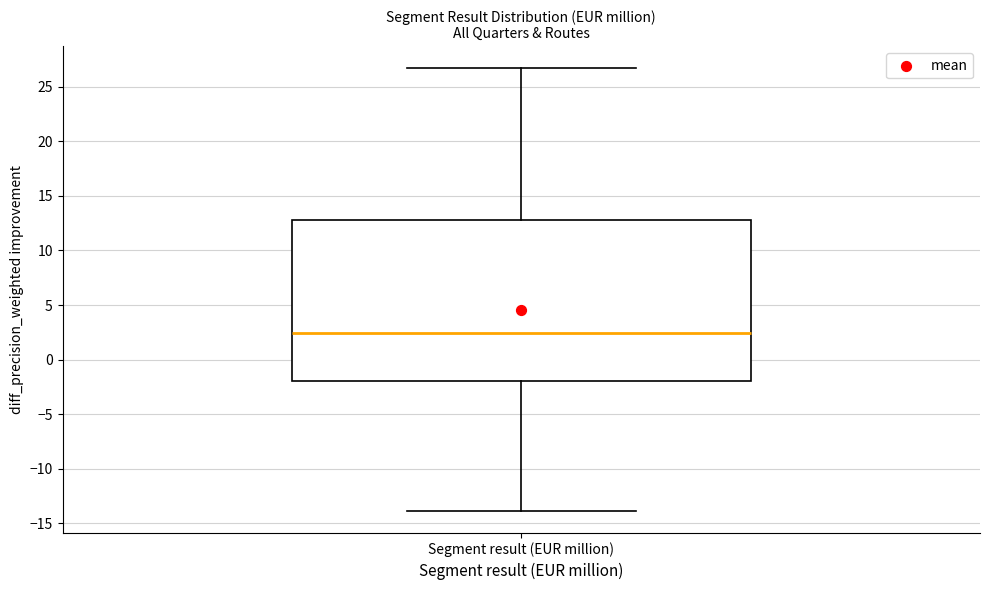

Read this box plot against the y-axis: the position of the median line, the range covered by the box, and the ends of both whiskers. The values are not printed on the chart, so give them approximately, as read against the axis.

median 2.5, box -2.0 to 13.0, whiskers -14.0 to 26.5